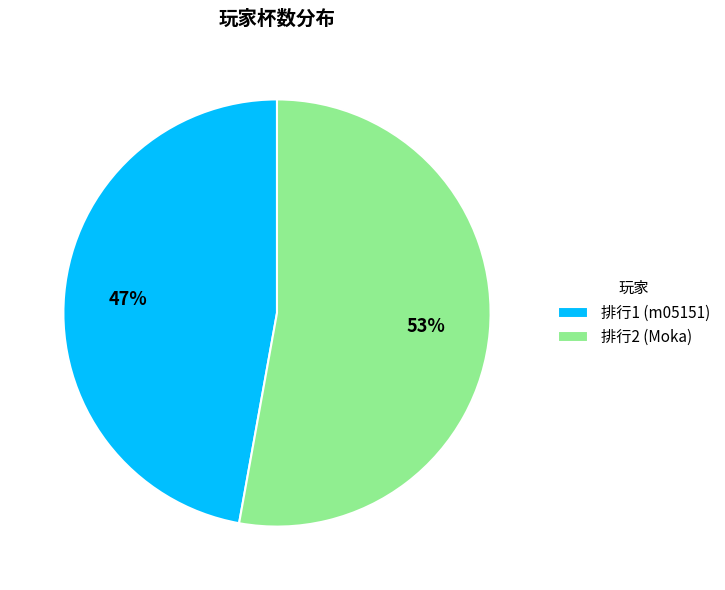

What percentage is the 排行1 (m05151) slice, to the nearest percent?

47%